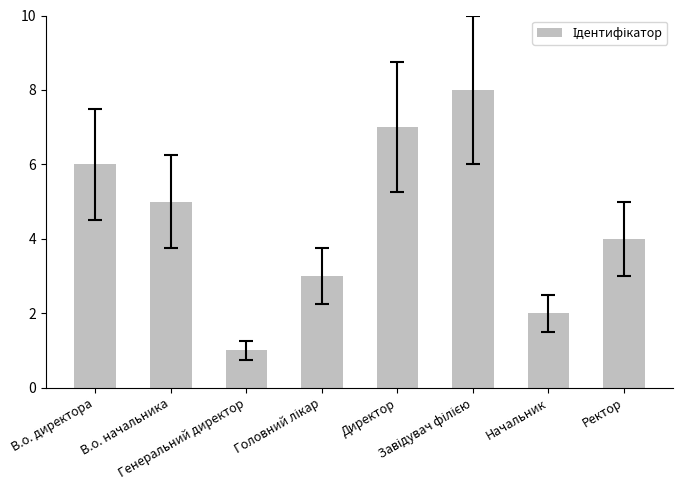

What is the difference between the maximum and second lowest values?

6